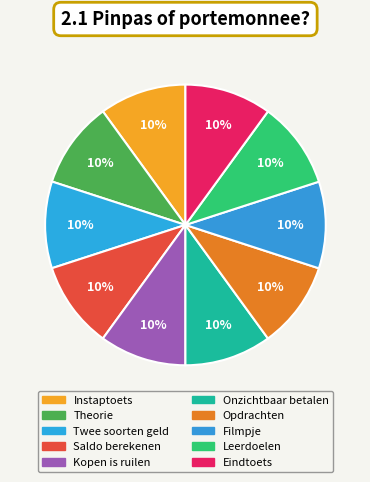

Which slice is the smallest?

Theorie